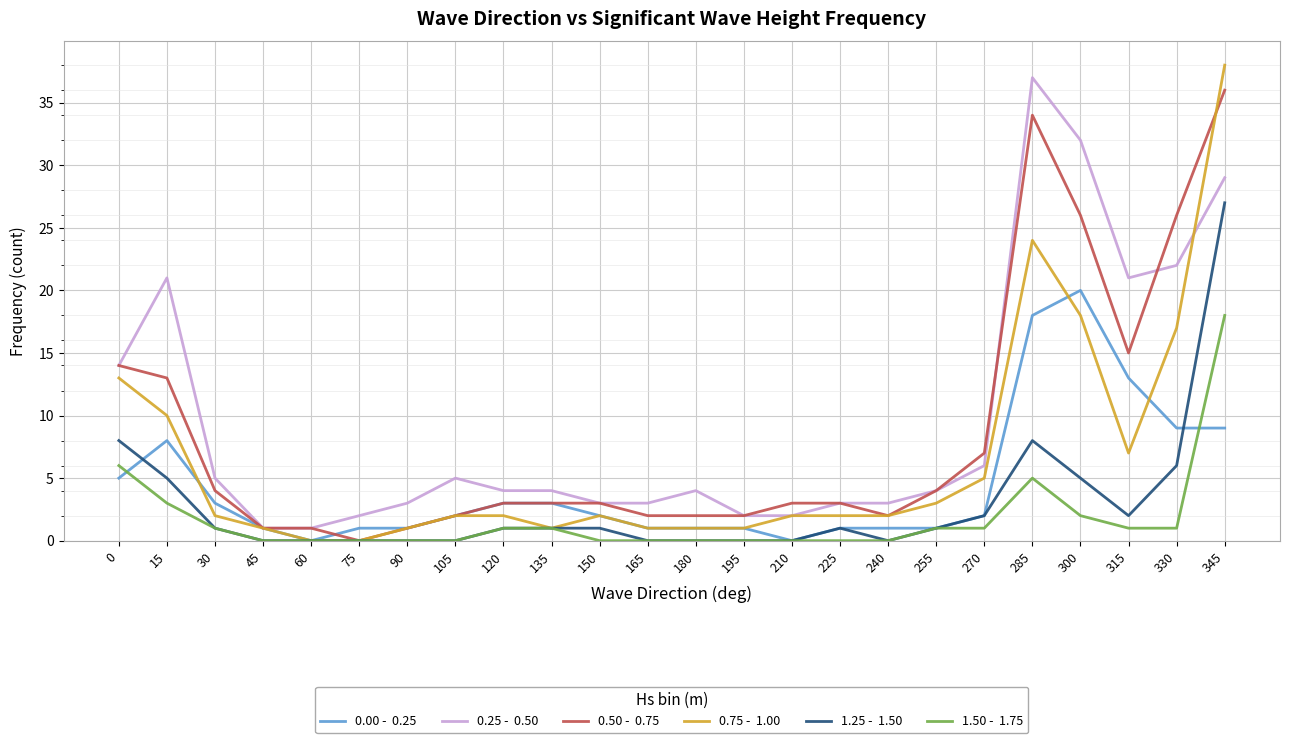

Does the chart display data point markers on the line(s)?

No